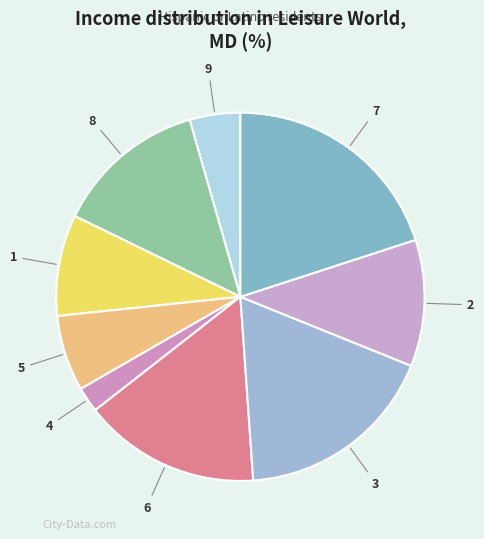

Rank the categories by value from highest to lowest.

7, 3, 6, 8, 2, 1, 5, 9, 4